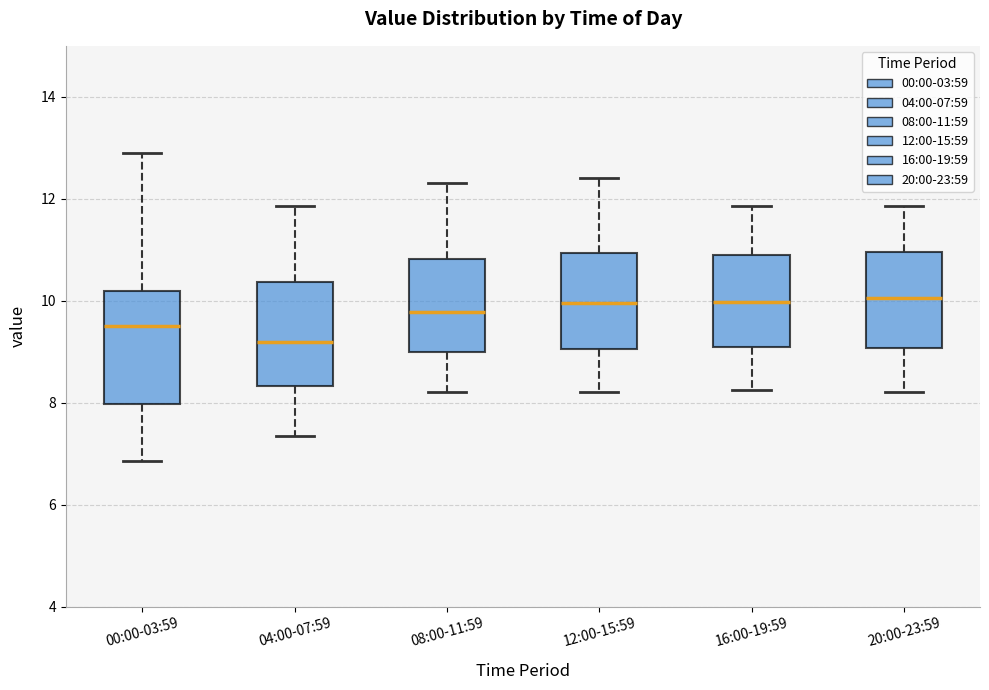

Reading left to right, read every box against the y-axis: the position of its median line, the range the box covers, and the ends of its whiskers. The values are not printed on the chart, so give them approximately, as read against the axis.

00:00-03:59: median 9.6, box 8.0 to 10.2, whiskers 6.8 to 13.0
04:00-07:59: median 9.2, box 8.4 to 10.4, whiskers 7.4 to 11.8
08:00-11:59: median 9.8, box 9.0 to 10.8, whiskers 8.2 to 12.4
12:00-15:59: median 10.0, box 9.0 to 11.0, whiskers 8.2 to 12.4
16:00-19:59: median 10.0, box 9.0 to 10.8, whiskers 8.2 to 11.8
20:00-23:59: median 10.0, box 9.0 to 11.0, whiskers 8.2 to 11.8